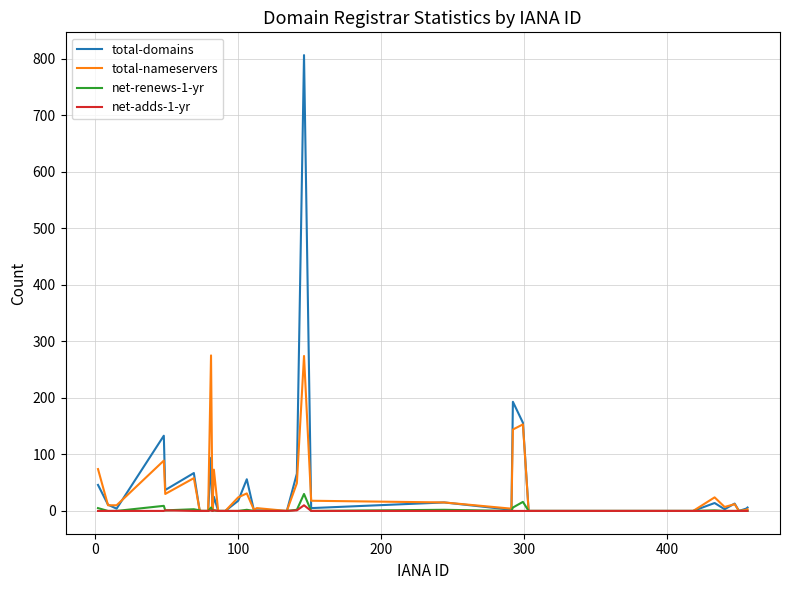

What is the maximum value shown in the chart?

806